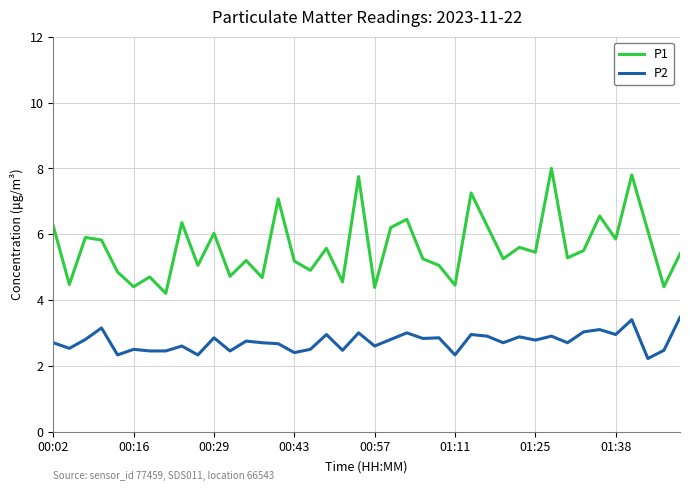

What is the highest value of the P1 series?

8.0